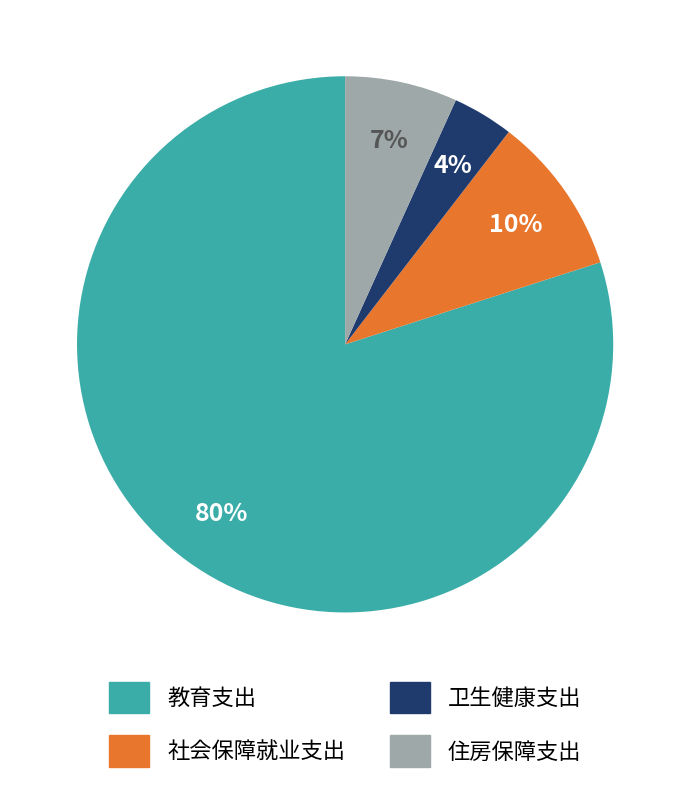

How many segments does this pie chart have?

4